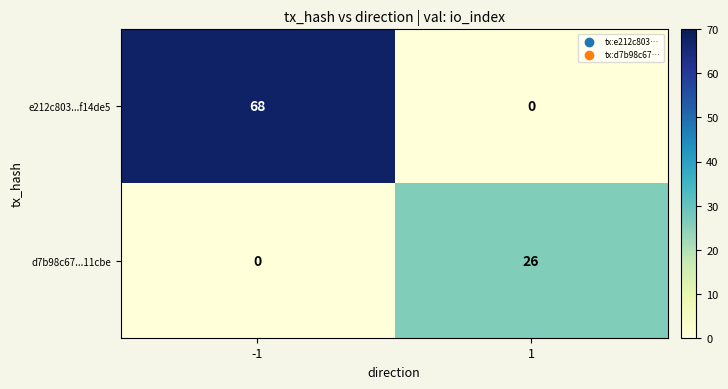

At 1, list the series in order from smallest to largest.

e212c803...f14de5, d7b98c67...11cbe